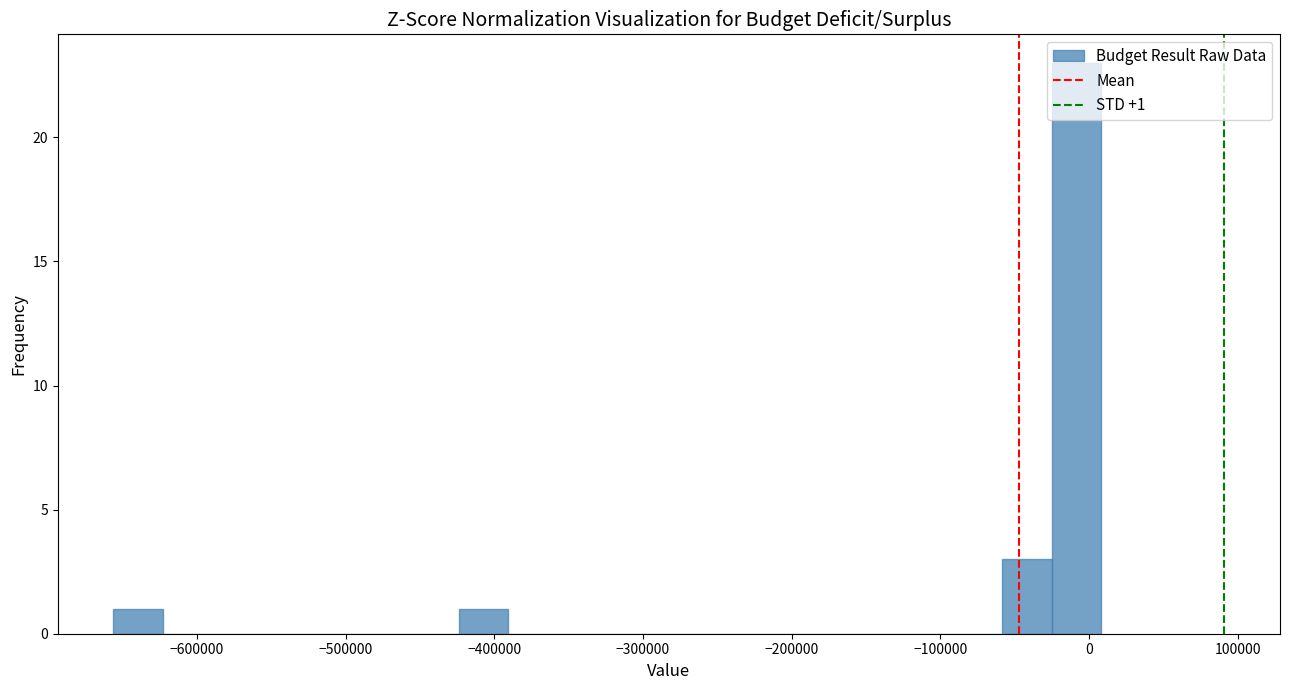

Read against the x-axis, roughly where is the centre of the tallest bar?

-10000